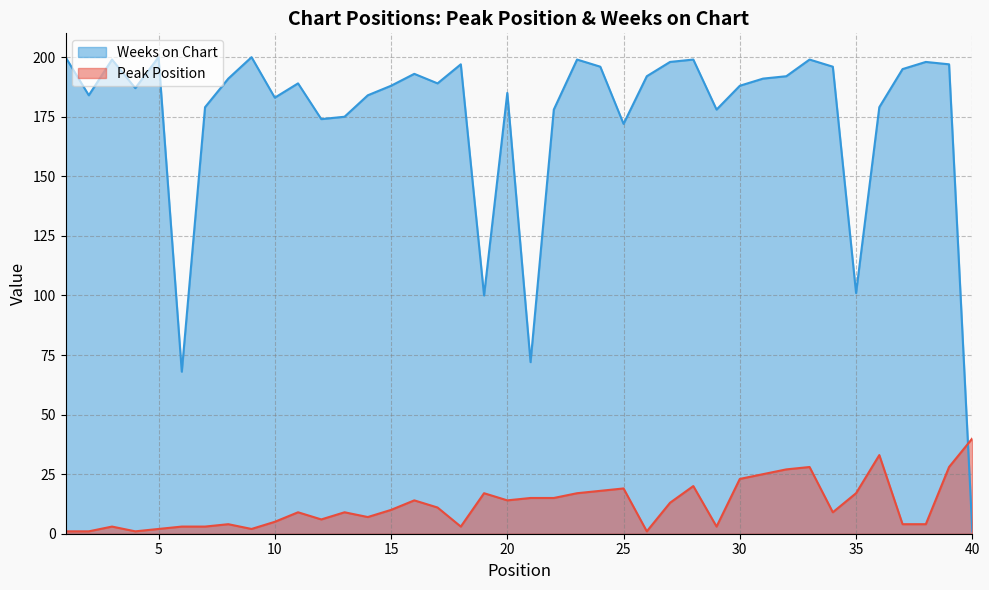

How many data points in Weeks on Chart are above 189?

19